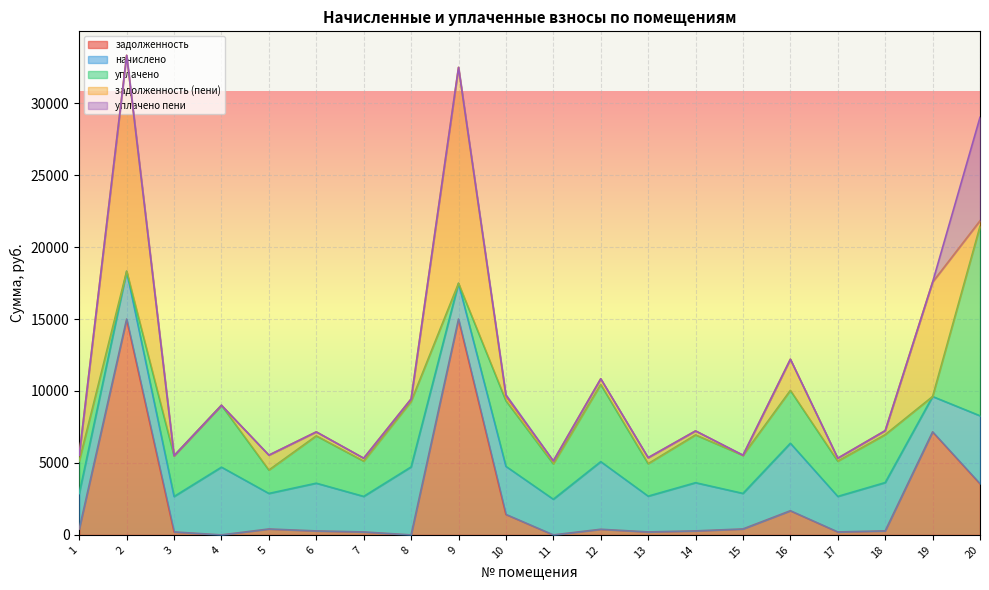

At which category does the chart reach its peak across all series?

9